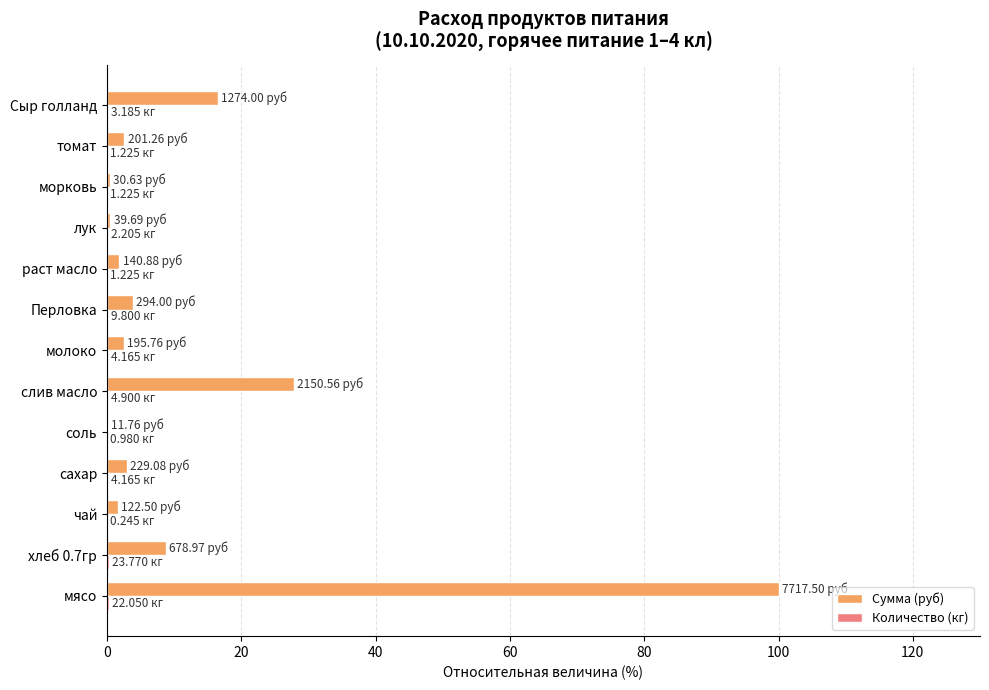

Which series changed the most between слив масло and раст масло?

Сумма (руб)